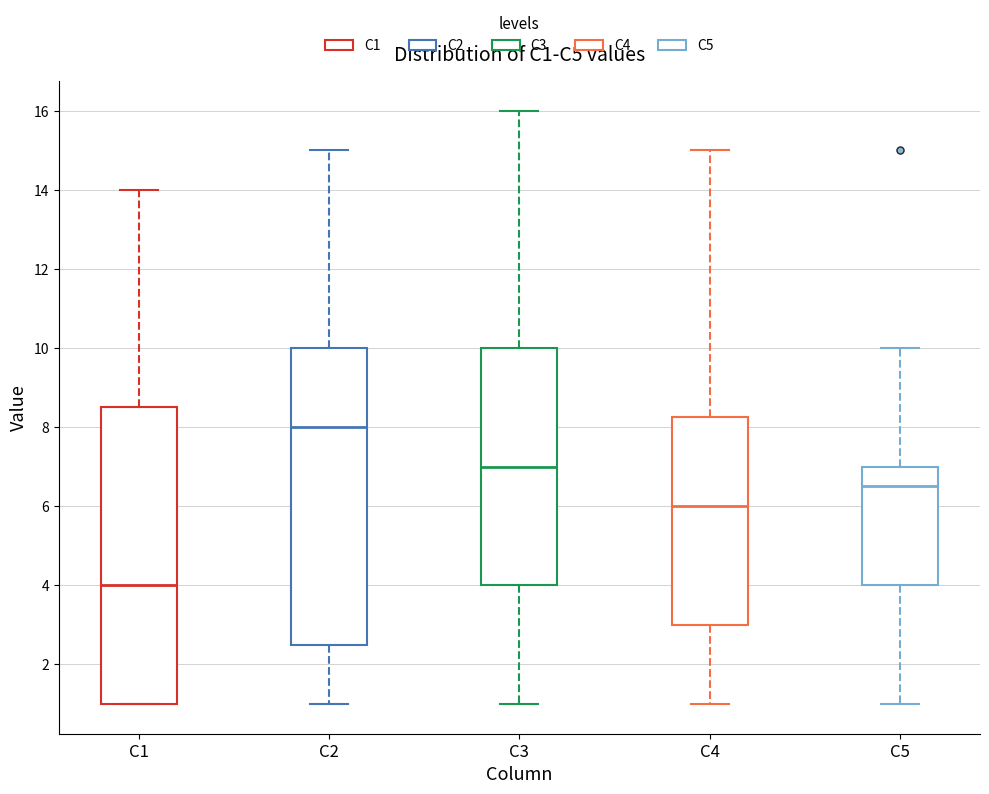

Where does the lower whisker of the box for C4 end on the y-axis? The values are not printed on the chart, so give them approximately, as read against the axis.

1.0